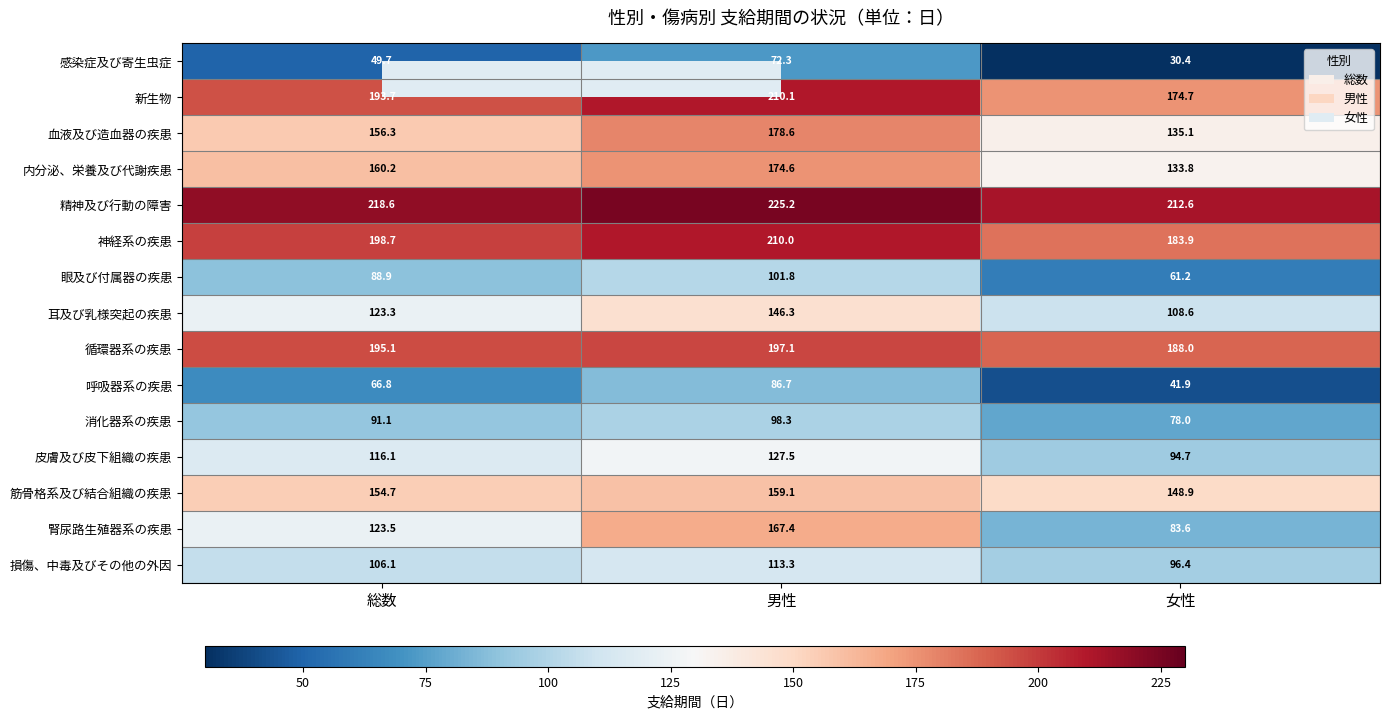

The 循環器系の疾患 series shows 188.0 at 女性. True or false?

True